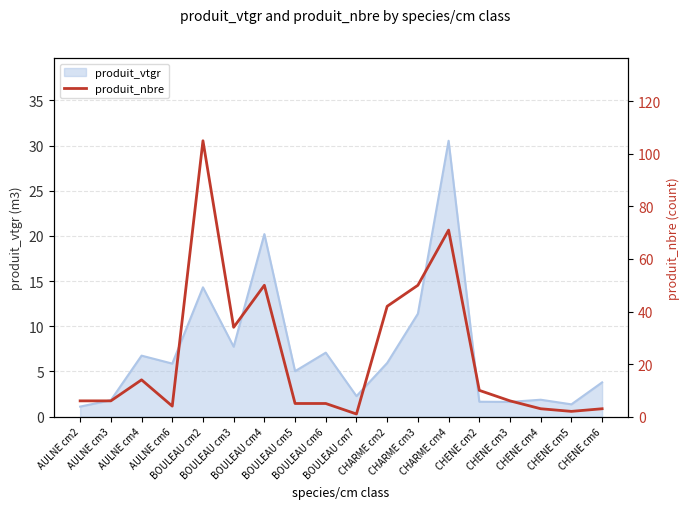

The value at BOULEAU cm5 is 2. True or false?

False